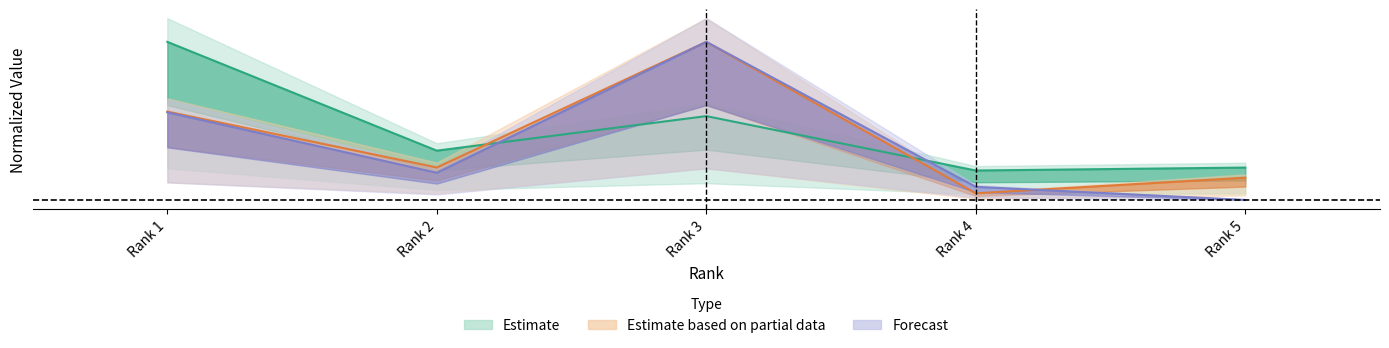

Where is the first local maximum for Total Docs. (2010)?

Rank 3